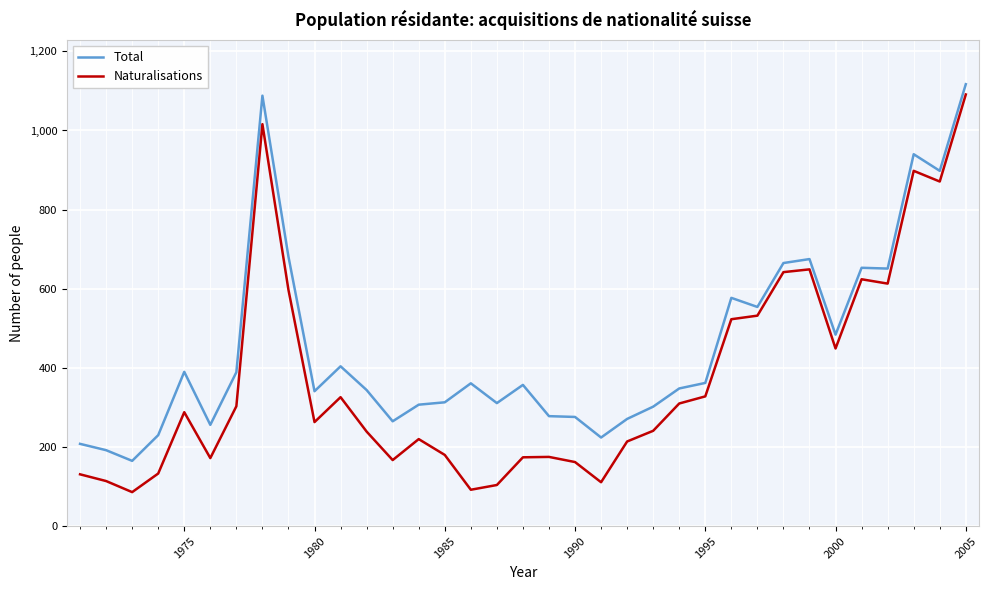

Which series has the largest range (max minus min)?

Naturalisations